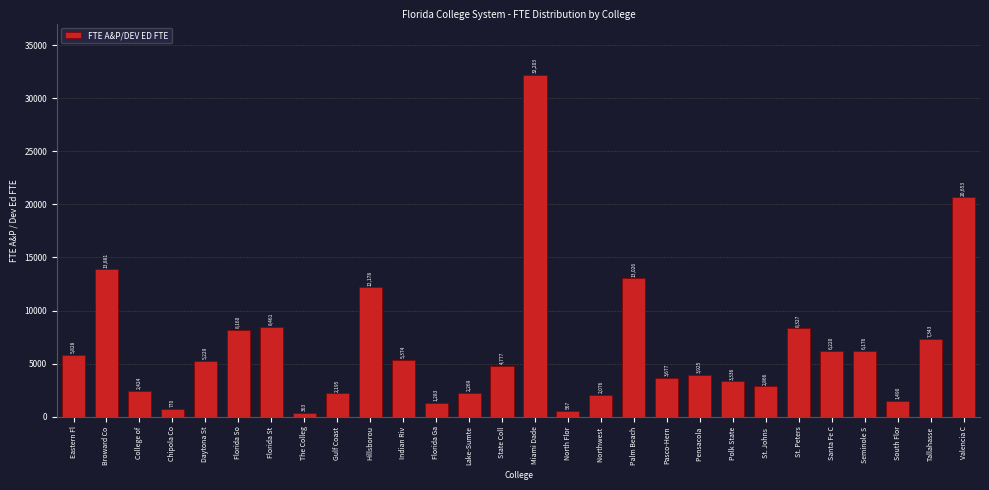

What is the average value?

6610.3